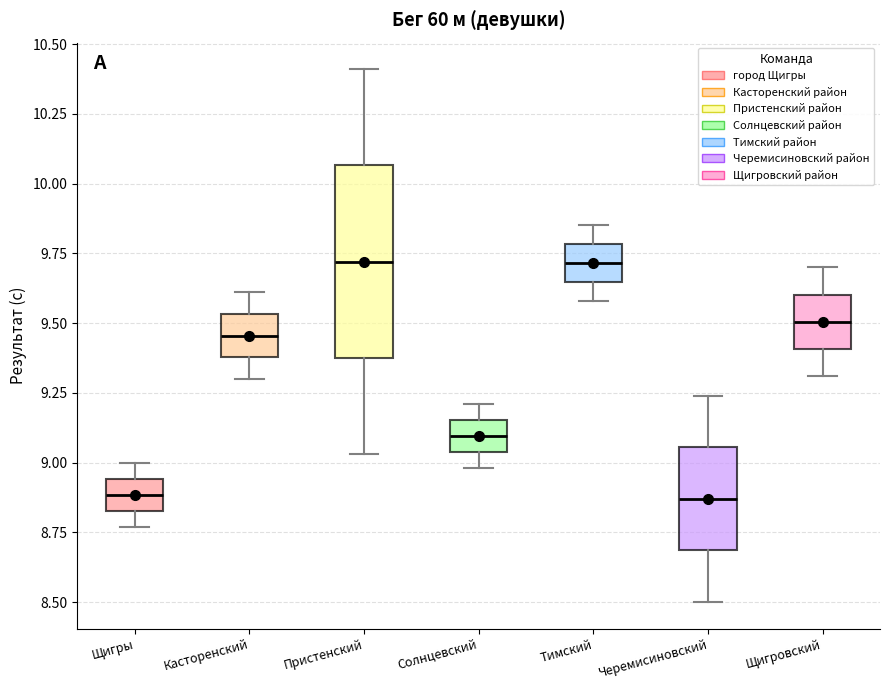

Reading left to right, read every box against the y-axis: the position of its median line, the range the box covers, and the ends of its whiskers. The values are not printed on the chart, so give them approximately, as read against the axis.

Щигры: median 8.90, box 8.85 to 8.95, whiskers 8.75 to 9.00
Касторенский: median 9.45, box 9.40 to 9.55, whiskers 9.30 to 9.60
Пристенский: median 9.70, box 9.40 to 10.05, whiskers 9.05 to 10.40
Солнцевский: median 9.10, box 9.05 to 9.15, whiskers 9.00 to 9.20
Тимский: median 9.70, box 9.65 to 9.80, whiskers 9.60 to 9.85
Черемисиновский: median 8.85, box 8.70 to 9.05, whiskers 8.50 to 9.25
Щигровский: median 9.50, box 9.40 to 9.60, whiskers 9.30 to 9.70